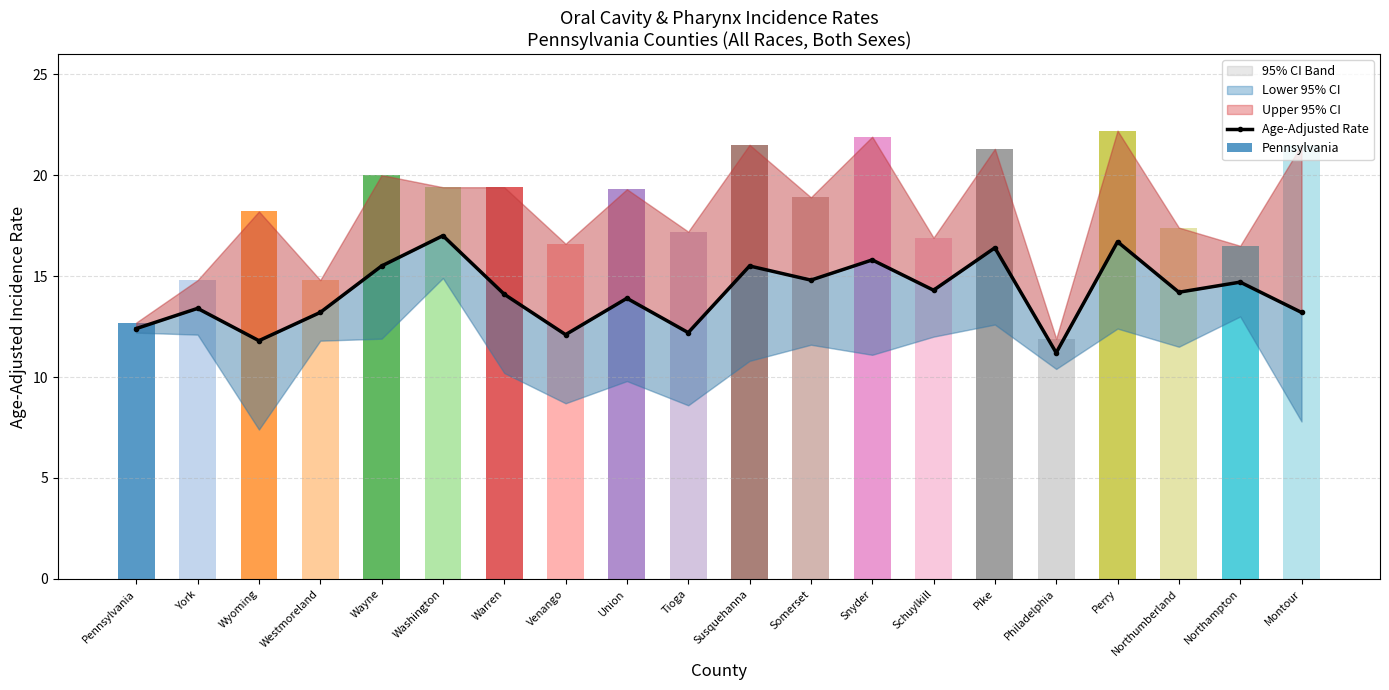

Reading left to right, what are all the values shown in this chart?

12.4	13.4	11.8	13.2	15.5	17.0	14.1	12.1	13.9	12.2	15.5	14.8	15.8	14.3	16.4	11.2	16.7	14.2	14.7	13.2